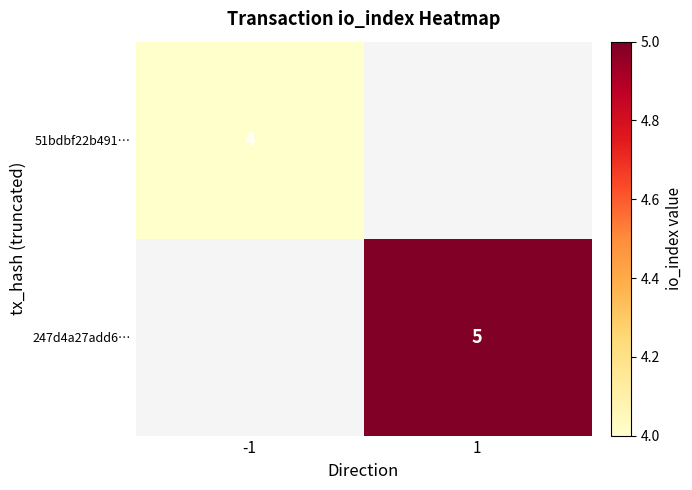

At how many categories does at least one series exceed 4?

1